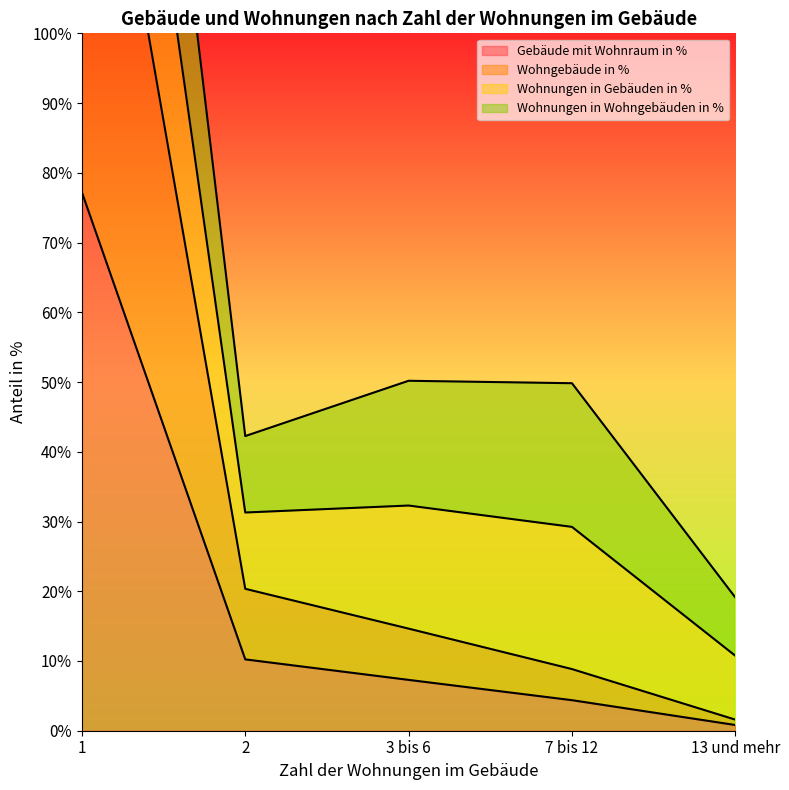

What is the highest value of the Gebäude mit Wohnraum in % series?

77.2